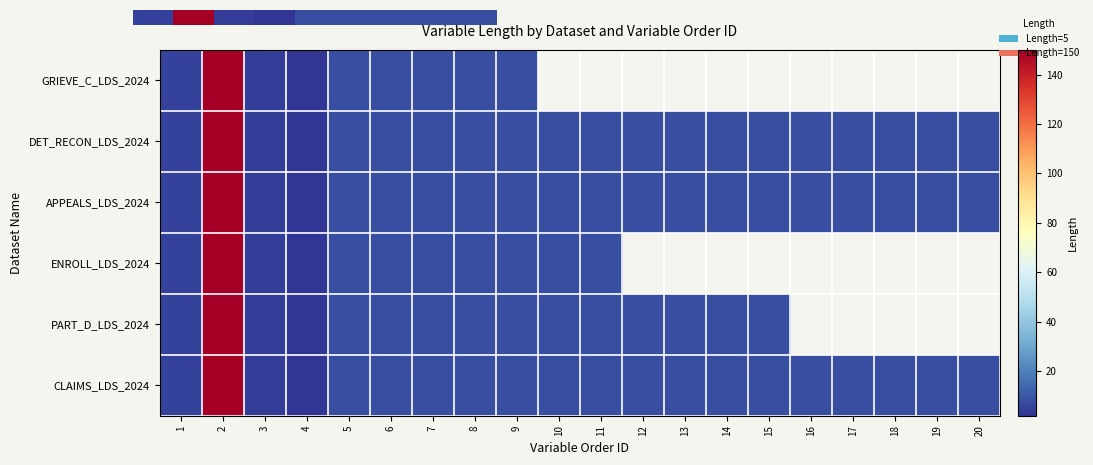

Rank the series by their maximum value, from lowest to highest.

0.0, DET_RECON_LDS_2024, APPEALS_LDS_2024, ENROLL_LDS_2024, PART_D_LDS_2024, CLAIMS_LDS_2024